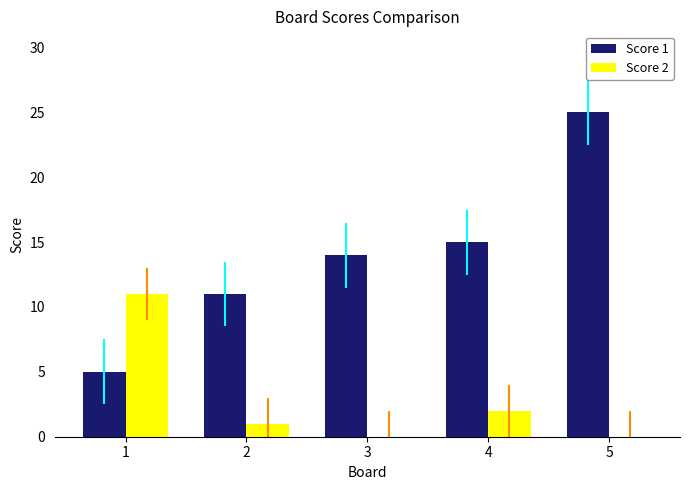

What is the maximum value shown in the chart?

25